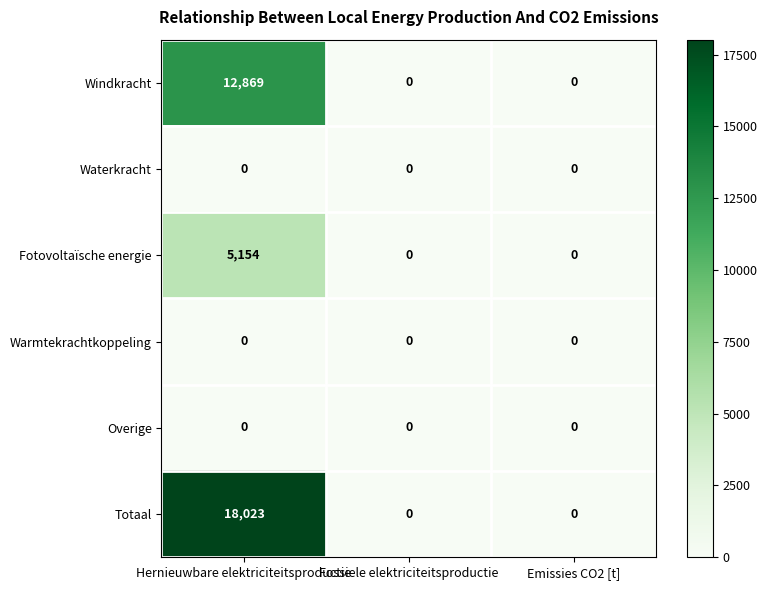

Which category has the highest value in the Totaal series?

Hernieuwbare elektriciteitsproductie